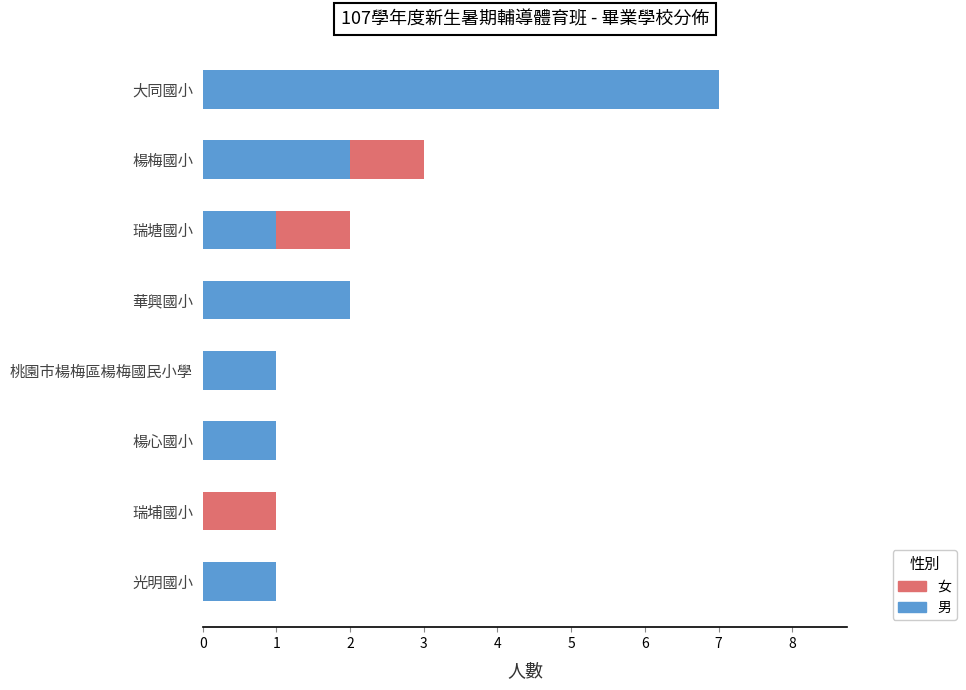

What is the value of the 男 bar at the 3rd from the left?

1